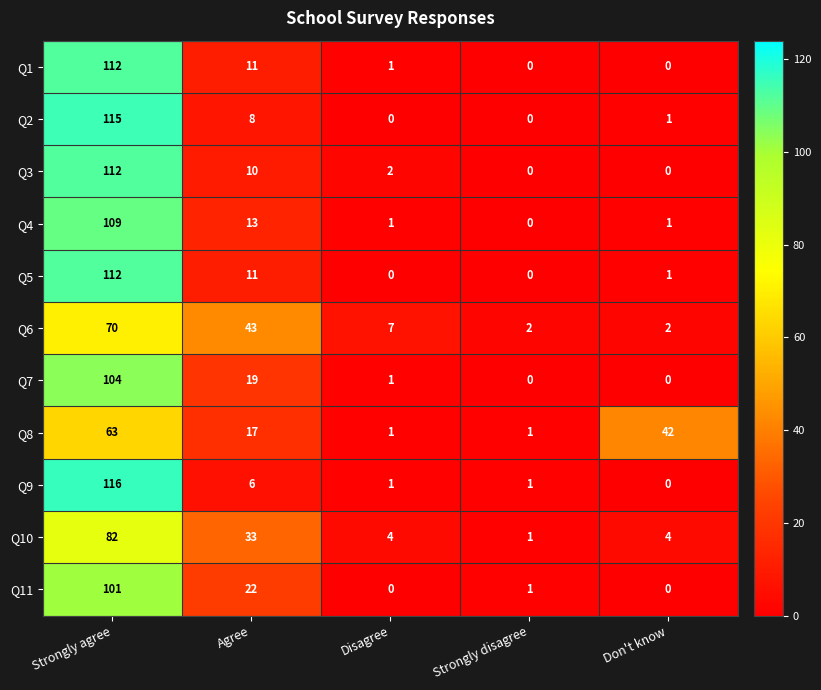

What is the difference between the Q11 values at Strongly disagree and Strongly agree?

100